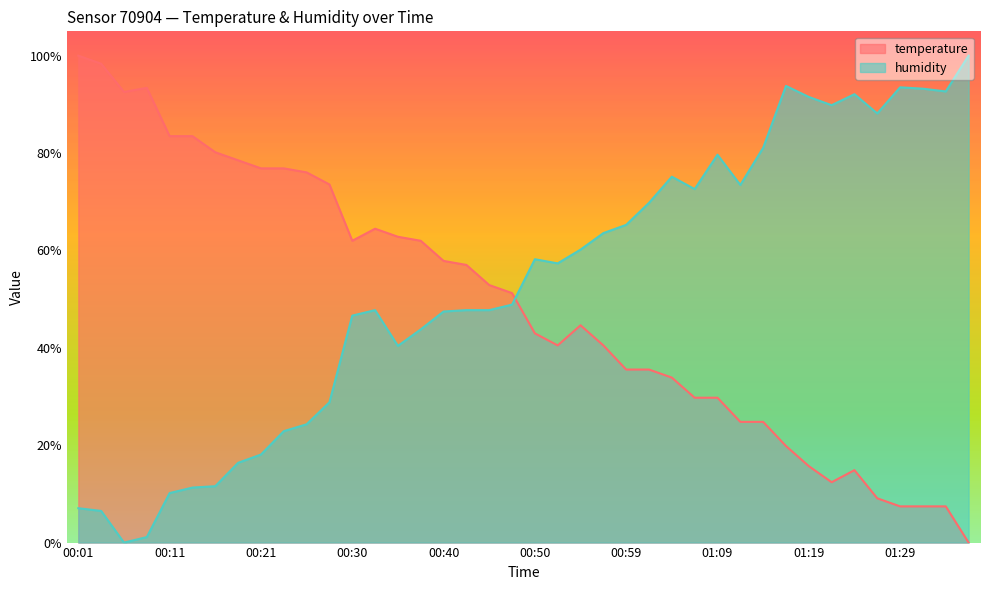

True or false: humidity has more than 1 points higher than both neighbors.

True